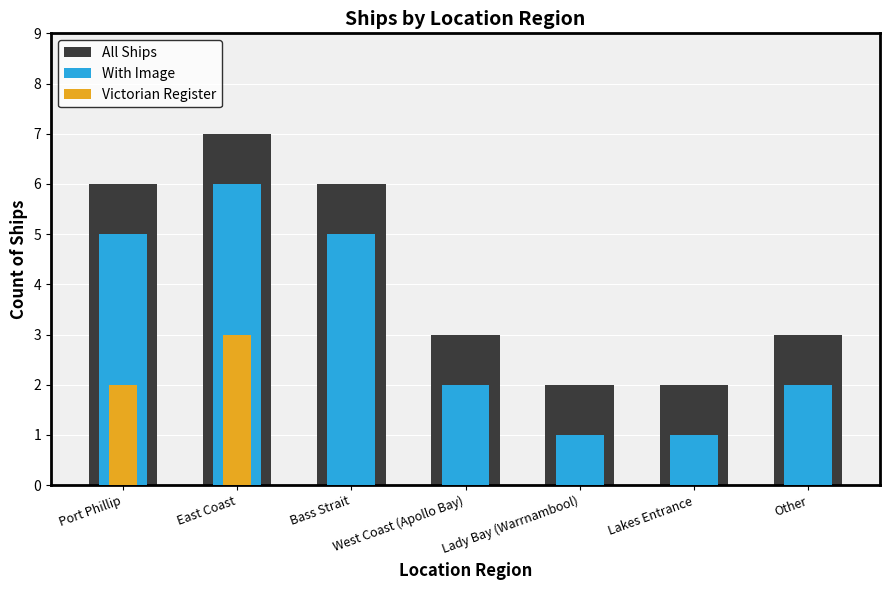

What are all the series names shown in the legend?

All Ships, With Image, Victorian Register